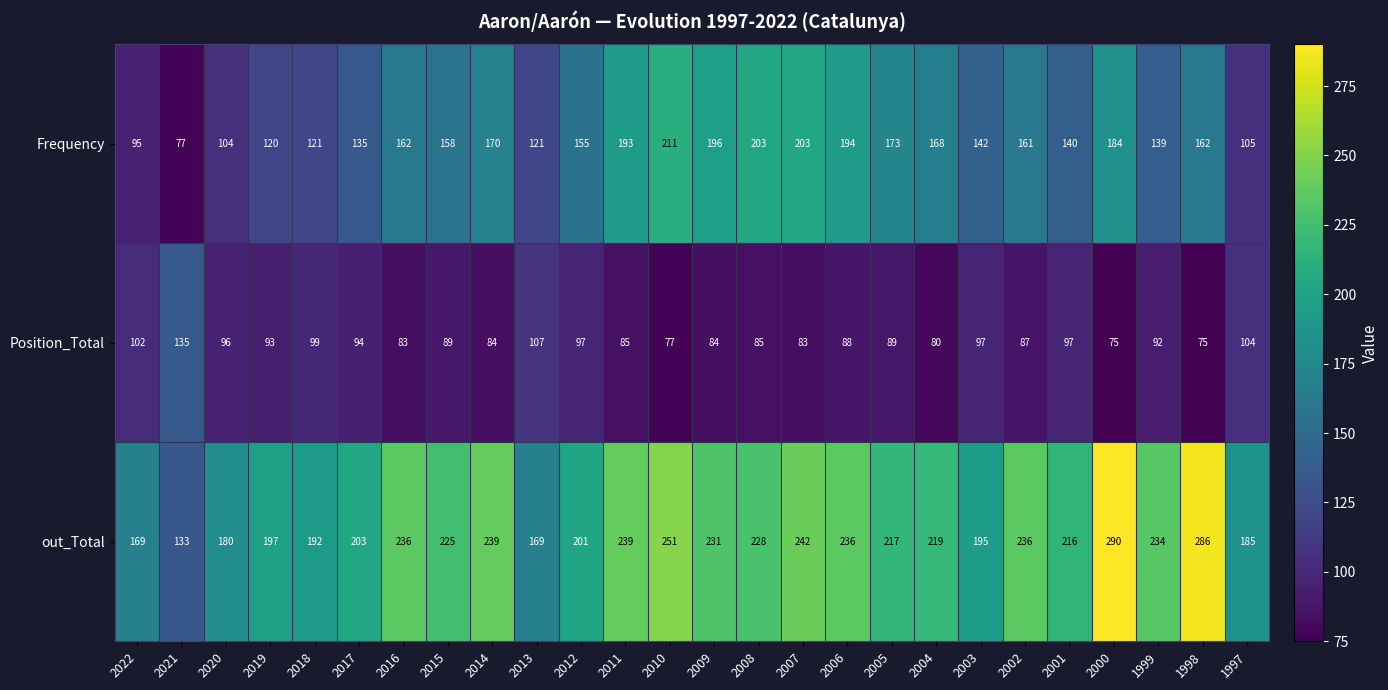

The value of Position_Total at 2022 is 102. True or false?

True